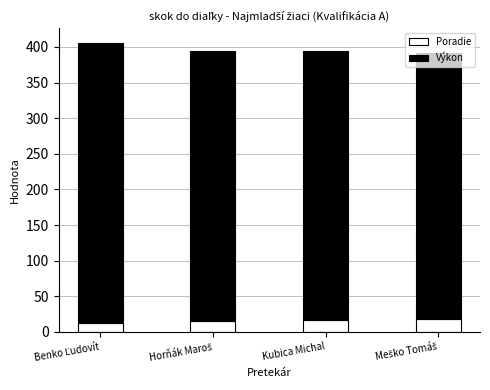

Is it true that Poradie equals 17 at Kubica Michal?

True